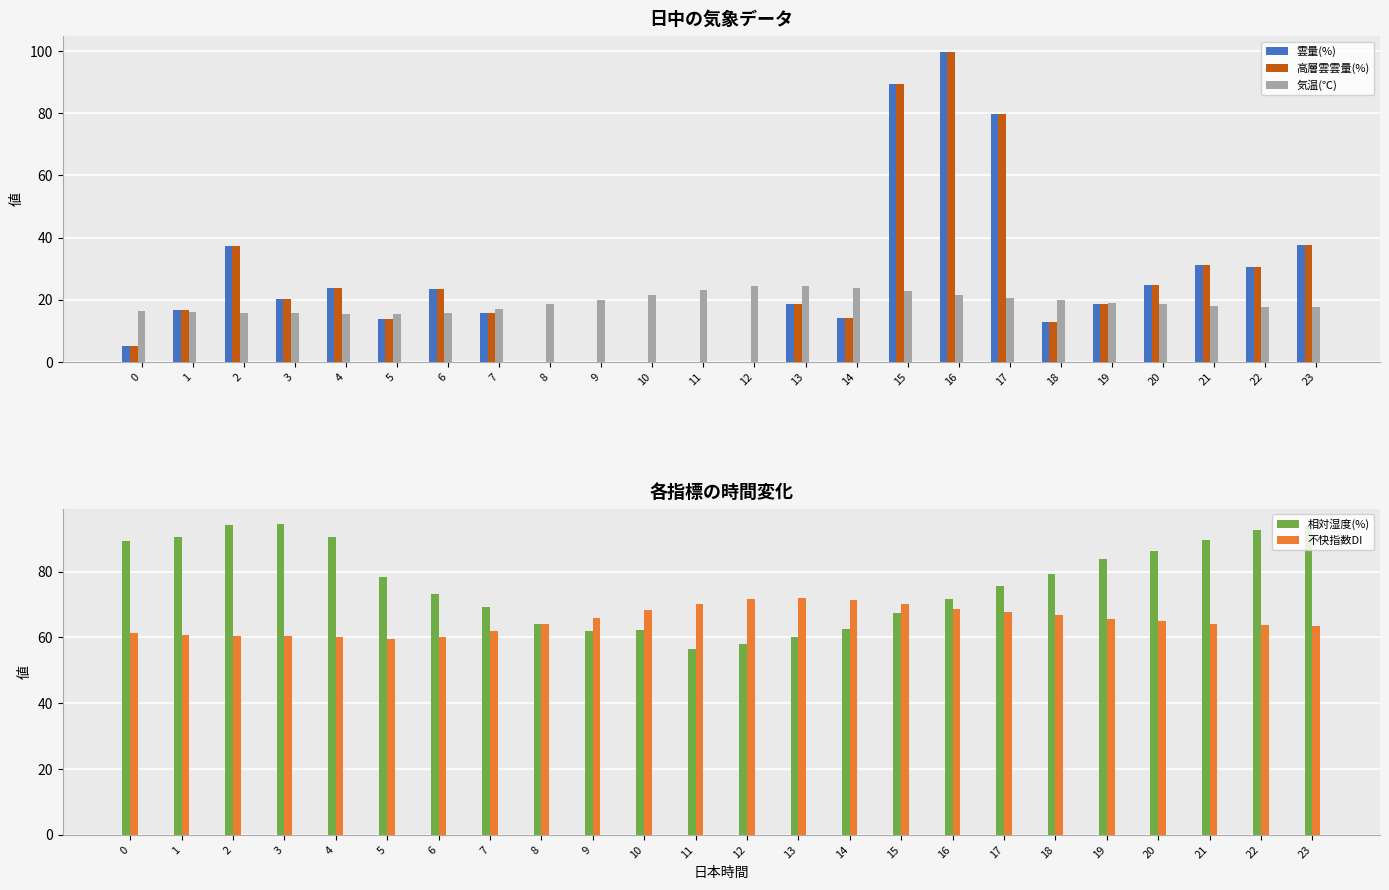

At 21, list the series in order from largest to smallest.

相対湿度(%), 不快指数DI, 雲量(%), 高層雲雲量(%), 気温(℃)